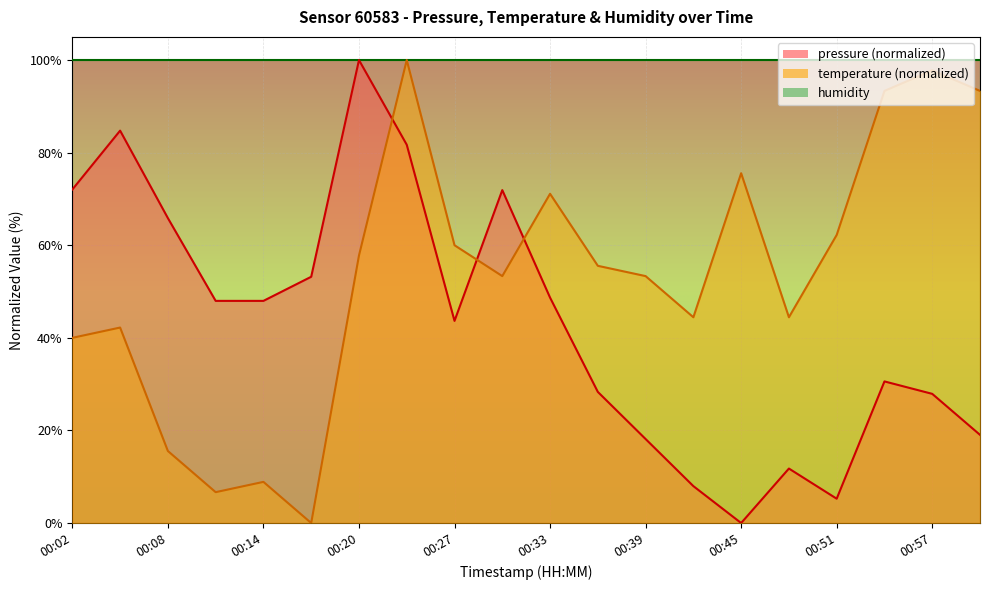

Between 00:30 and 01:00, which series saw the biggest shift?

pressure